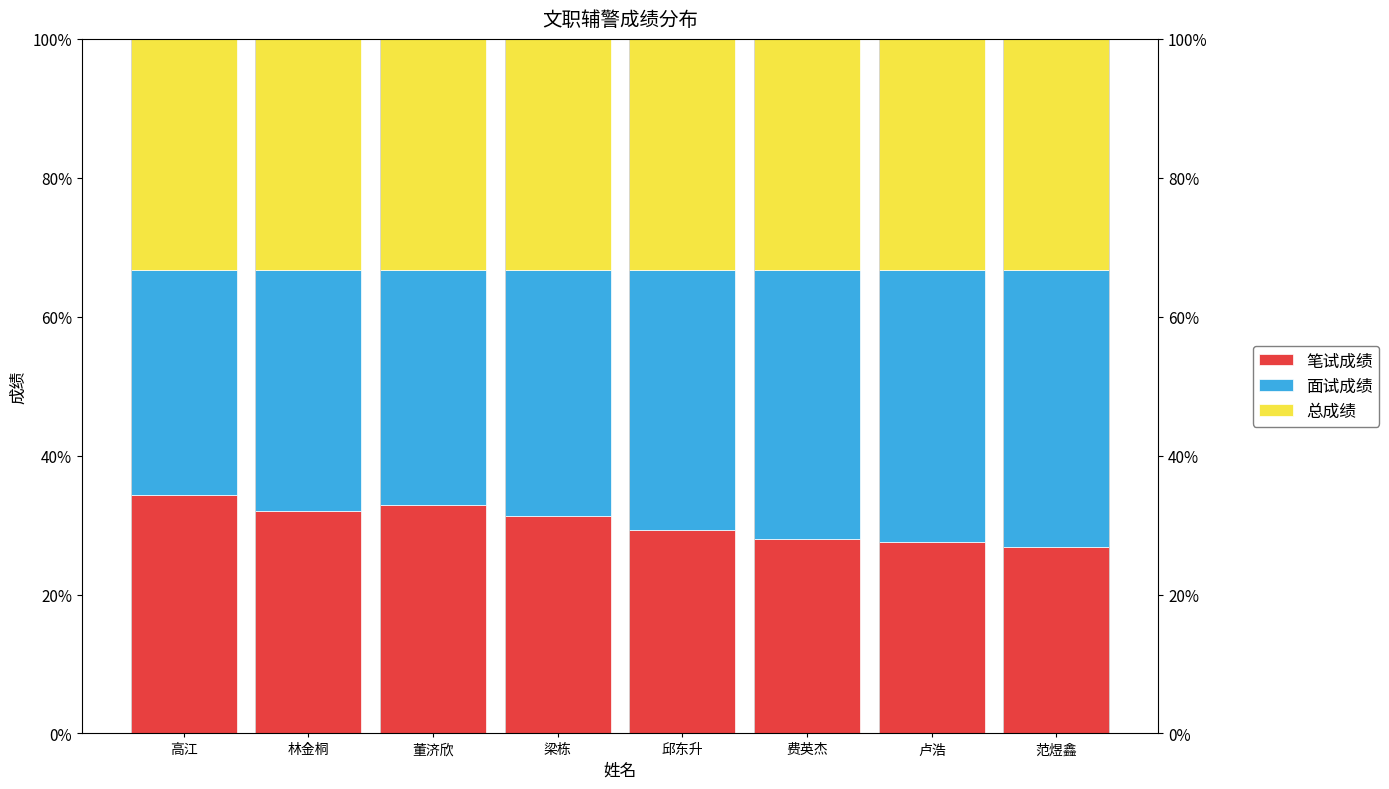

What is the sum of the 面试成绩 values at 梁栋 and 费英杰?

0.7